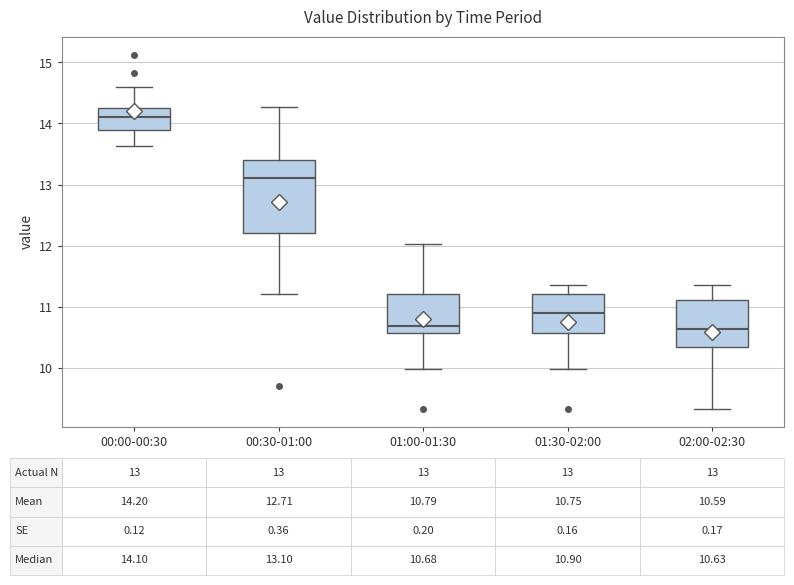

Which box is the tallest, from its lower edge to its upper edge?

00:30-01:00